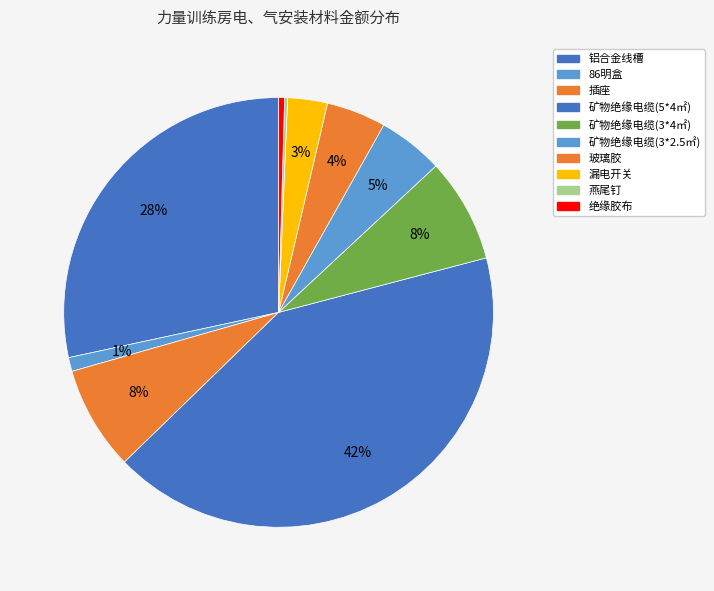

To the nearest percent, what is the combined percentage of 矿物绝缘电缆(3*2.5㎡) and 玻璃胶?

9%